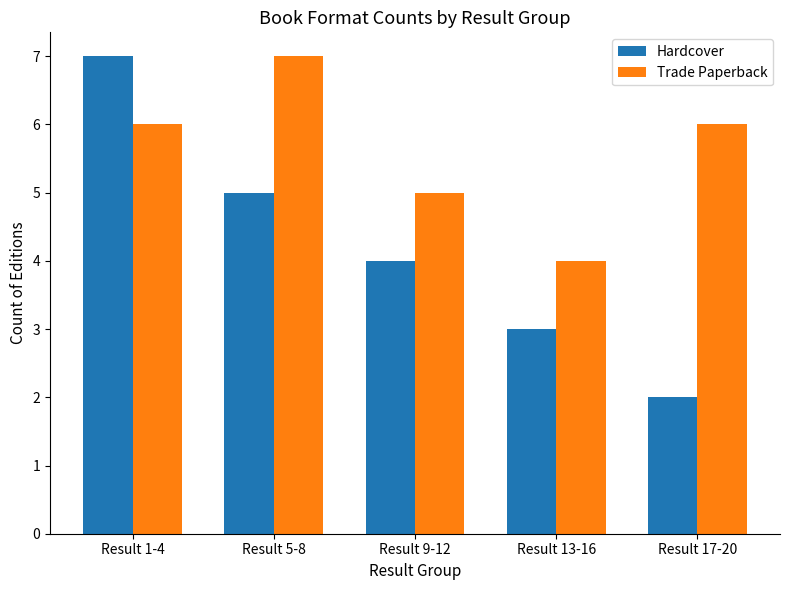

What is the label of the 2nd bar from the left?

Result 5-8